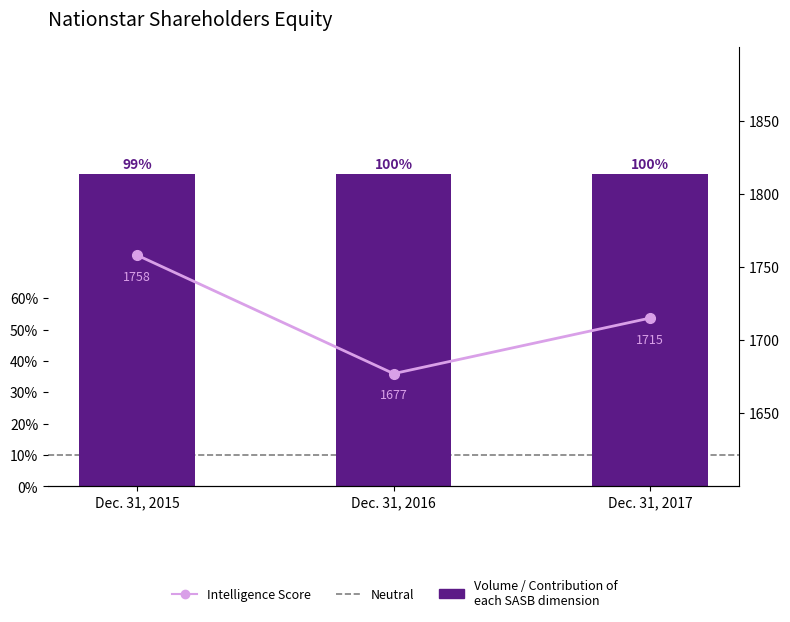

Reading left to right, extract all data points from this chart.

Volume / Contribution of
each SASB dimension: 1.0	1.0	1.0
Intelligence Score: 1758.0	1677.0	1715.0